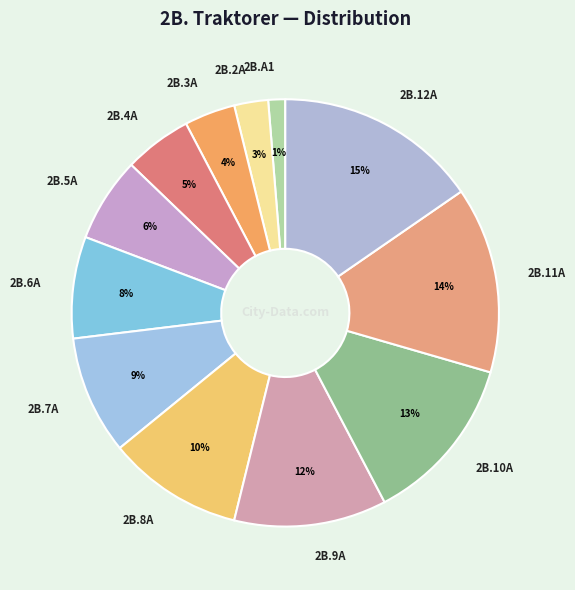

Which slice is the smallest?

2B.A1